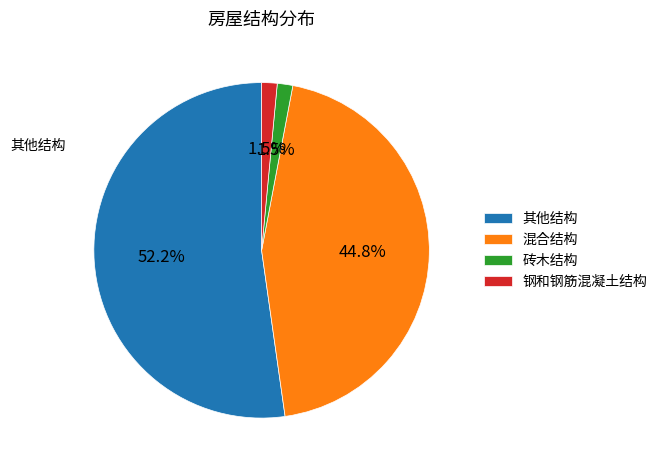

Which has a higher value, 混合结构 or 钢和钢筋混凝土结构?

混合结构